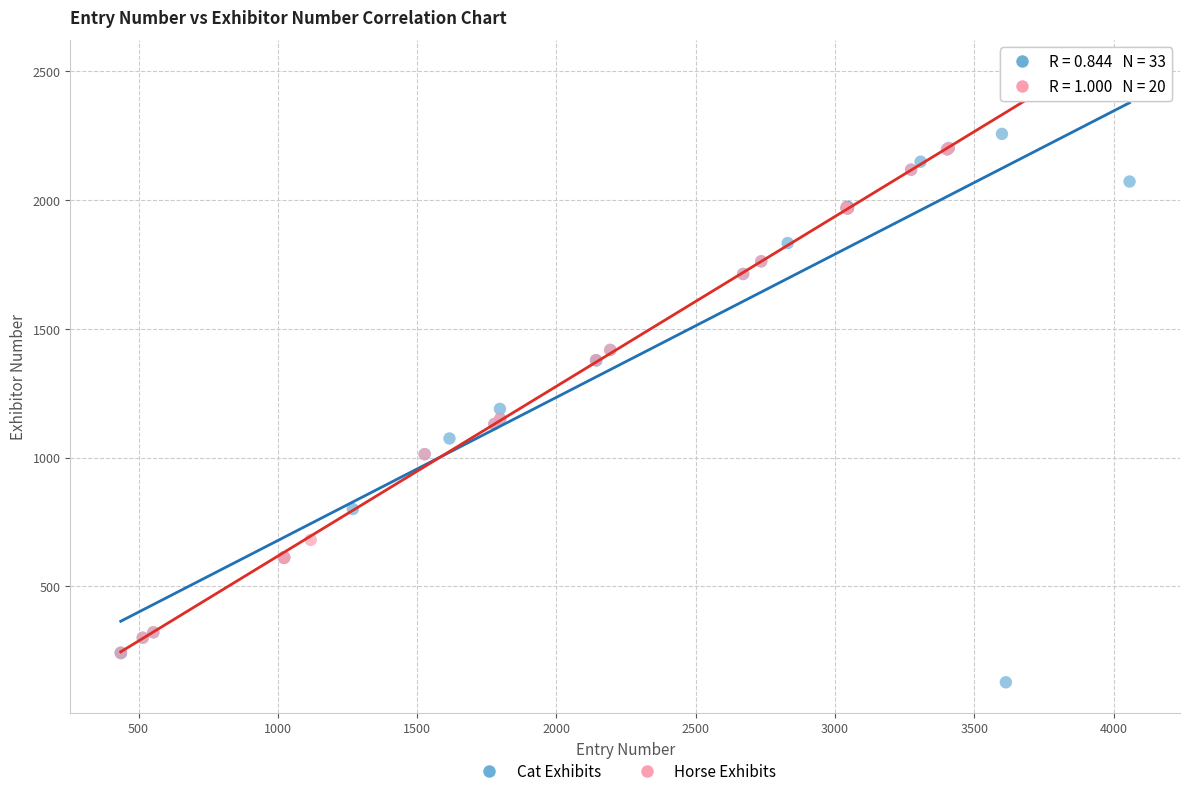

Which series contains the lowest Y value?

Cat Exhibits